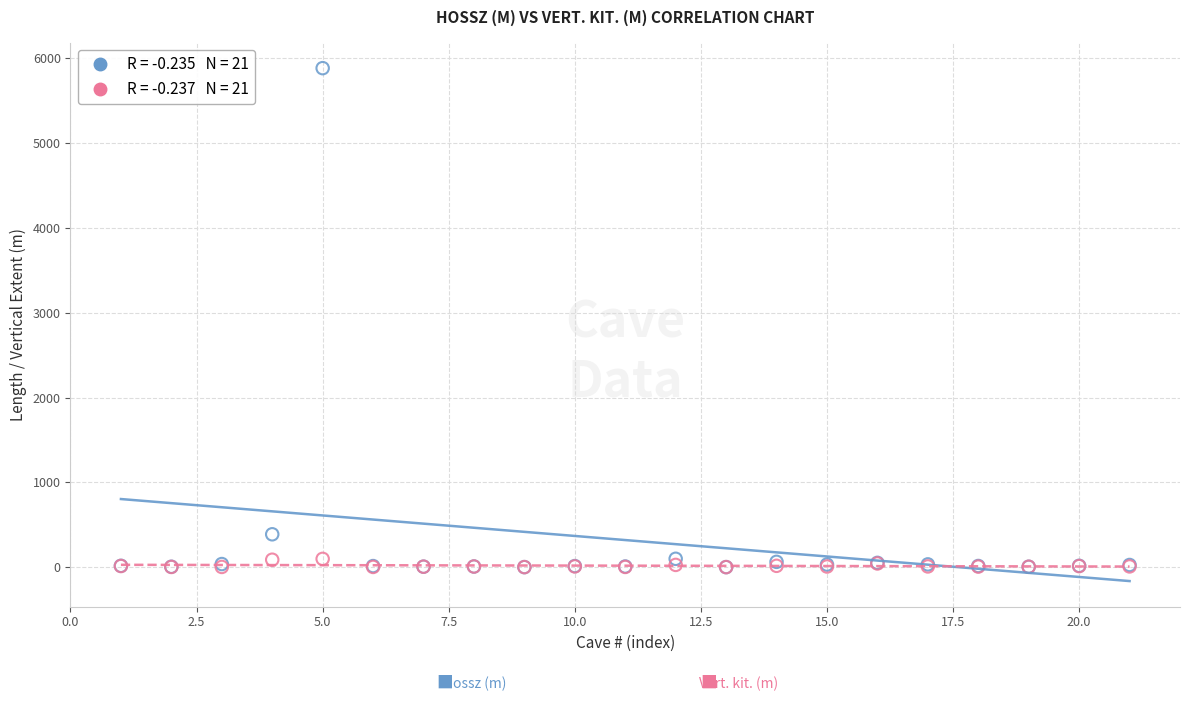

Across all series, what Y value is closest to 2942?

387